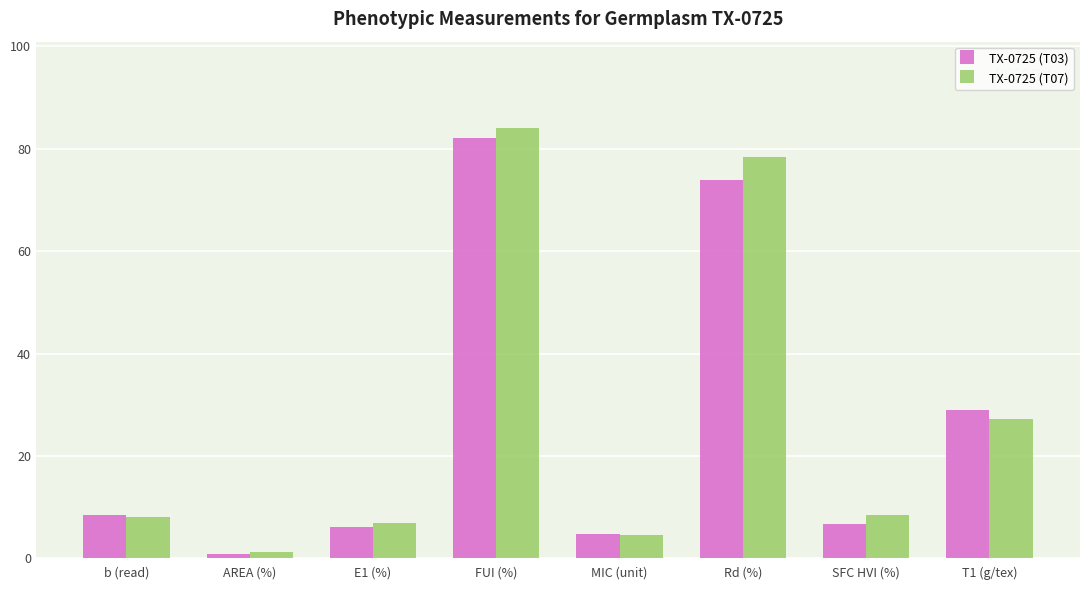

Which series has the largest range (max minus min)?

TX-0725 (T07)